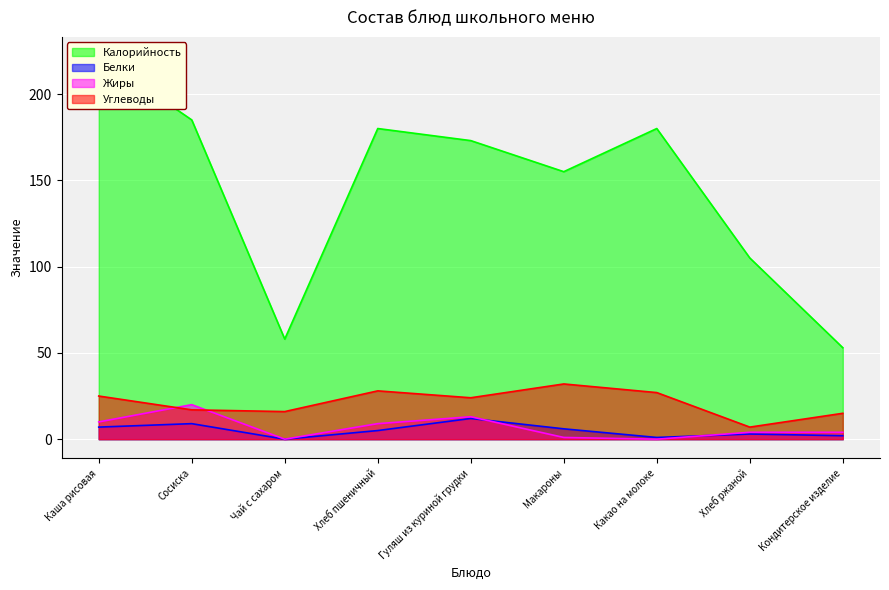

What is the greatest value displayed?

222